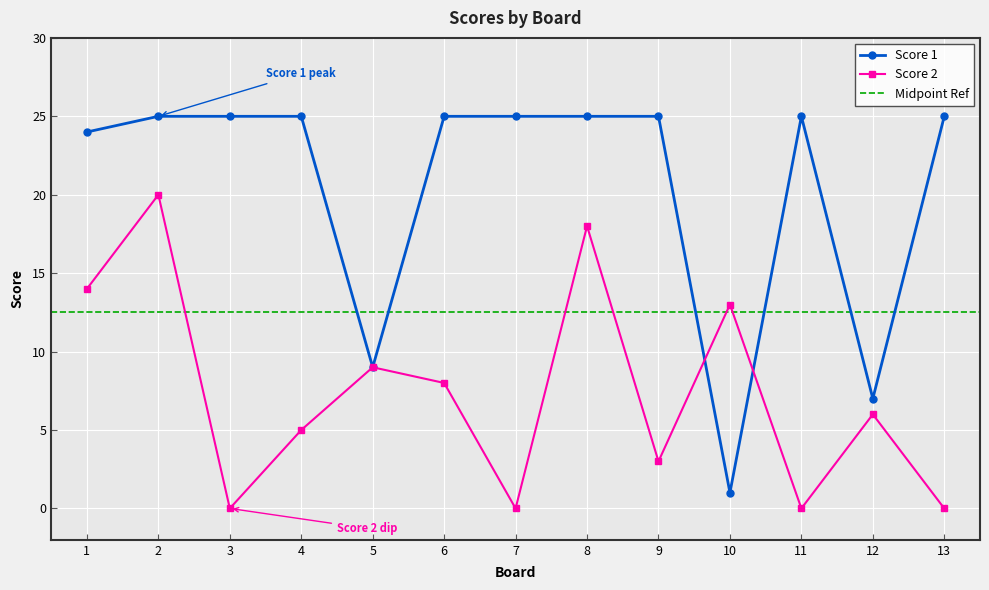

The Score 2 series shows 6 at 11. True or false?

False